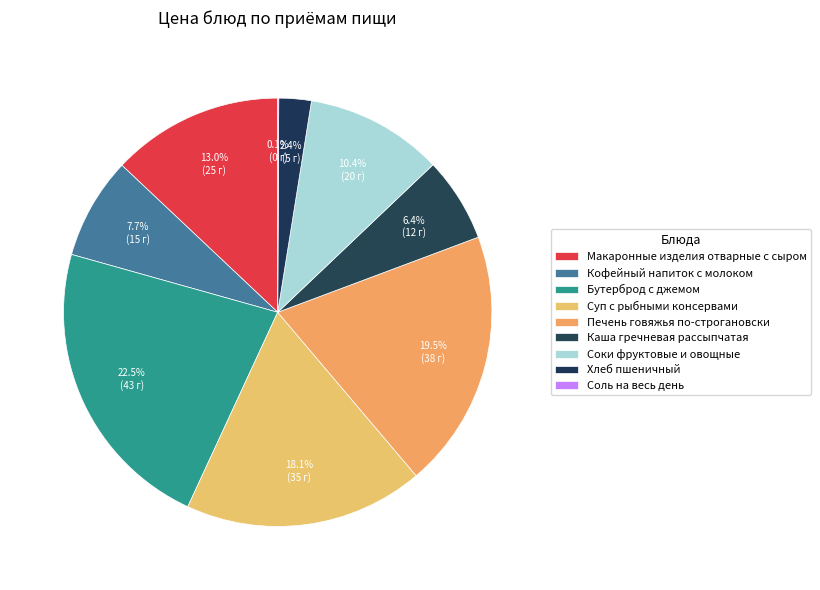

Combined, what portion of the pie is Хлеб пшеничный and Кофейный напиток с молоком?

10.1%